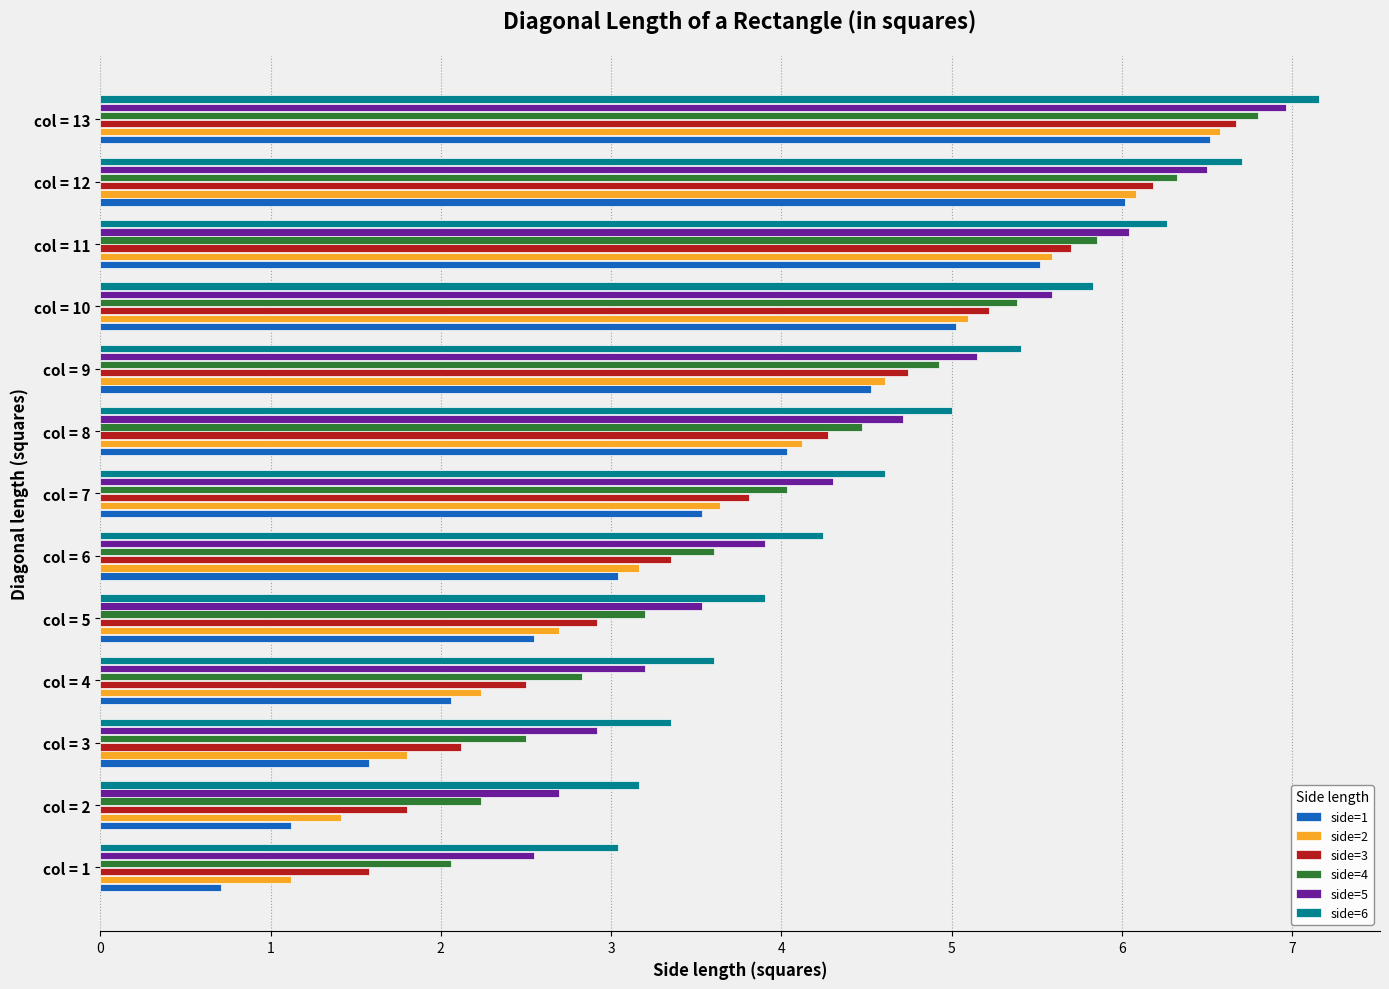

How many values in the side=5 series exceed 4?

7